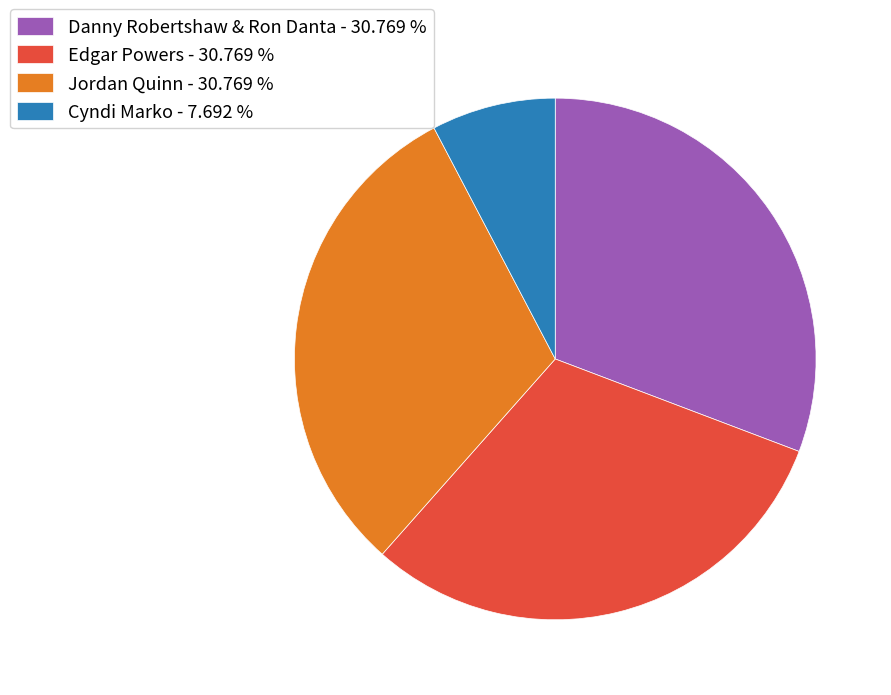

Do Cyndi Marko - 7.692 % and Jordan Quinn - 30.769 % together represent more than half of the pie?

No